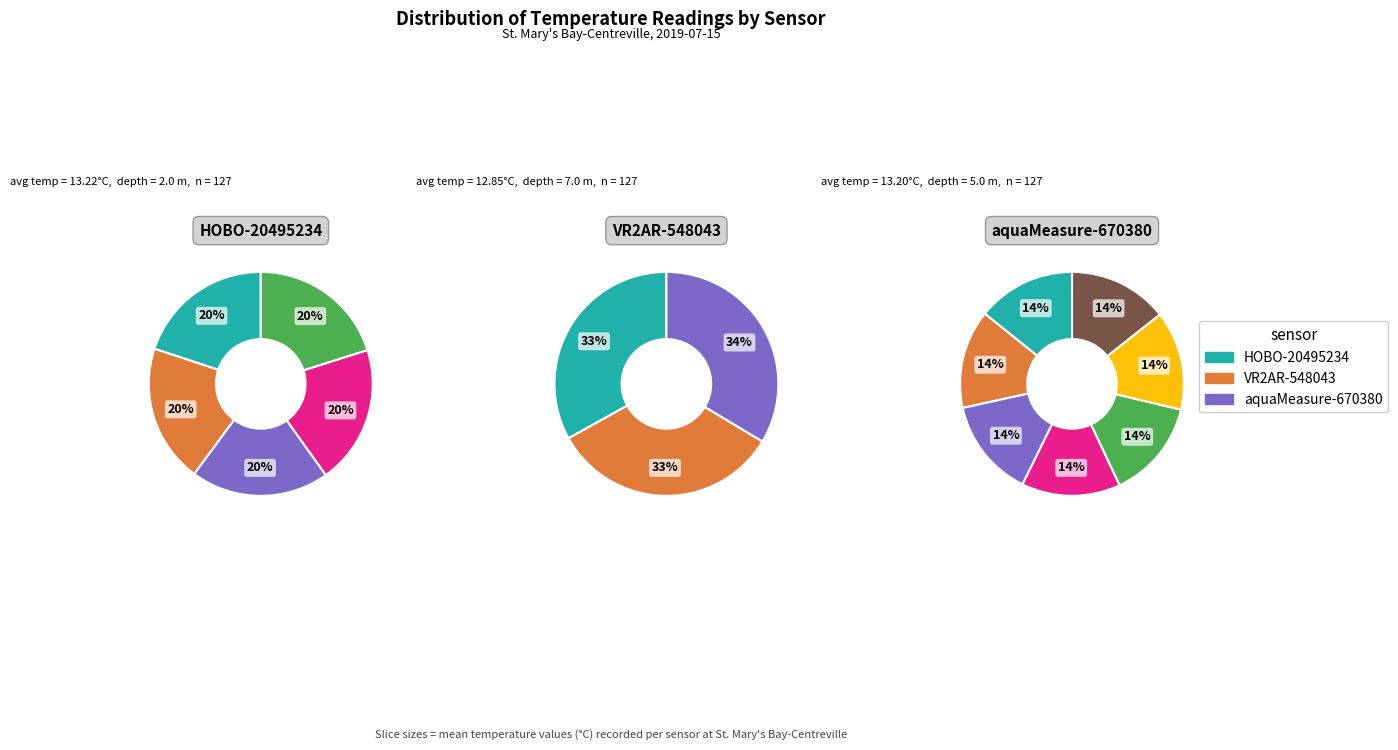

To the nearest percent, what is the combined percentage of HOBO-20495234 and aquaMeasure-670380?

67%